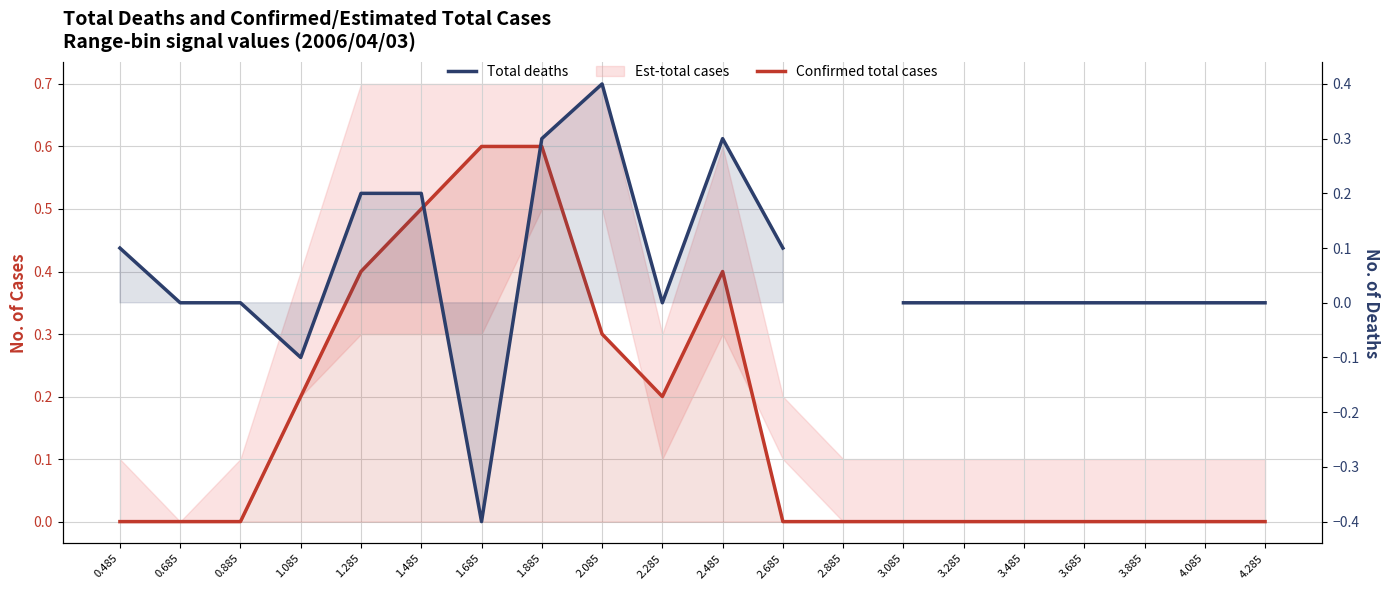

Which series ends up on top after the final intersection of Confirmed total cases and Total deaths?

Total deaths